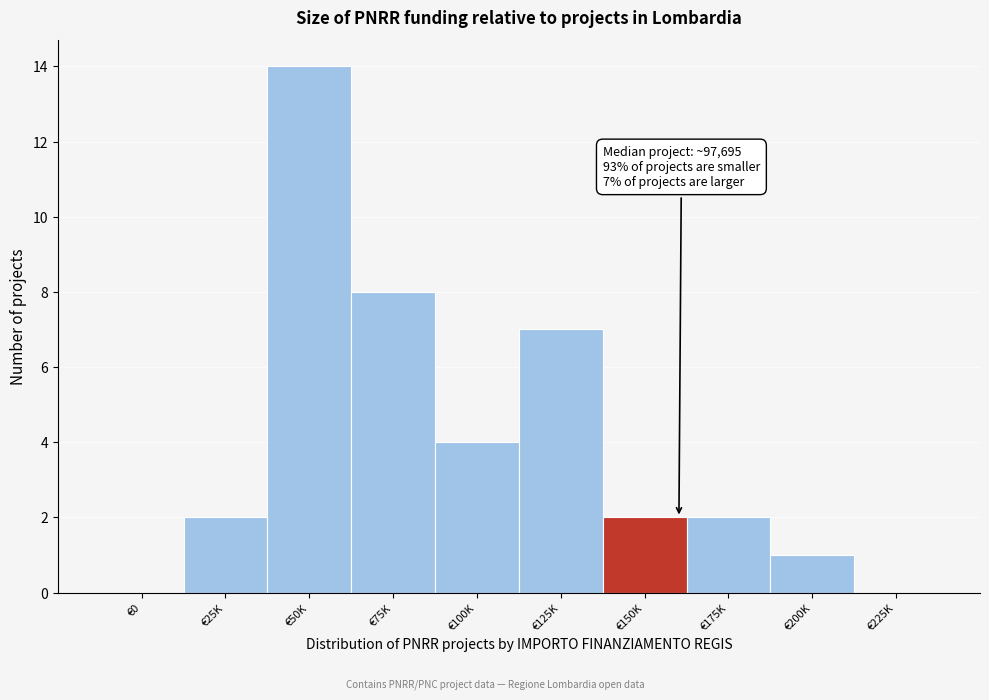

What is the sum of all values?

40